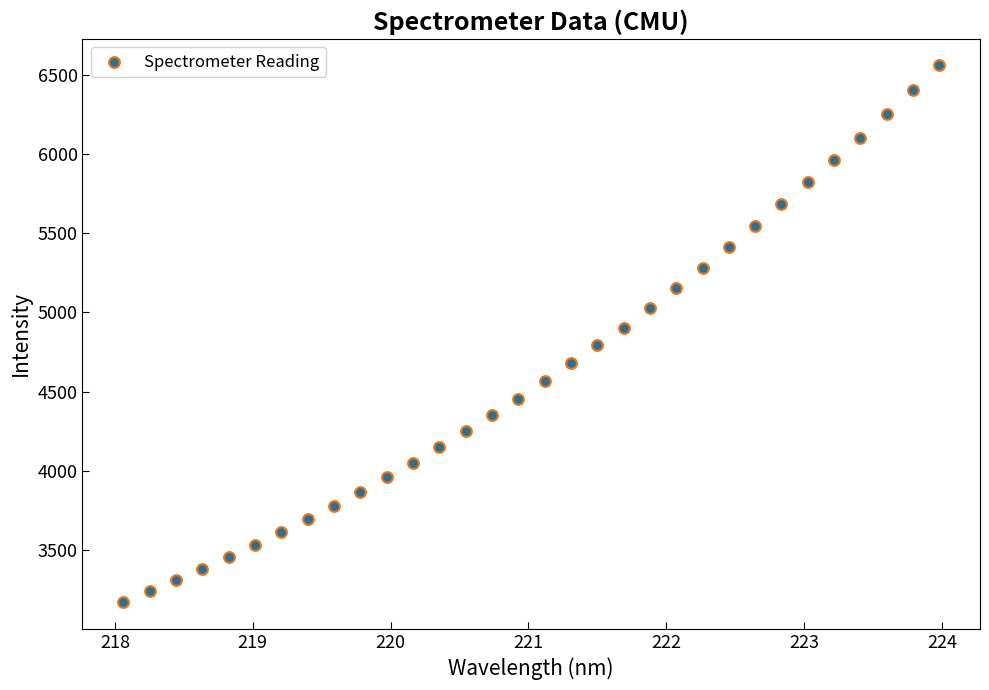

What is the range of X values (max minus min)?

5.9